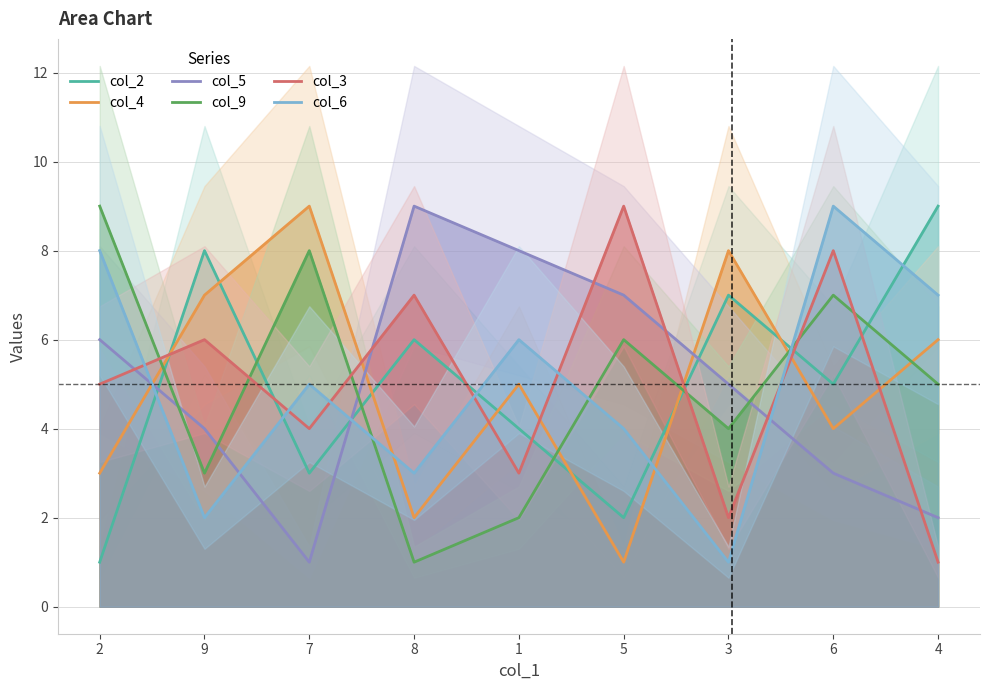

List the labels in order of col_2 value, smallest first.

2, 5, 7, 1, 6, 8, 3, 9, 4